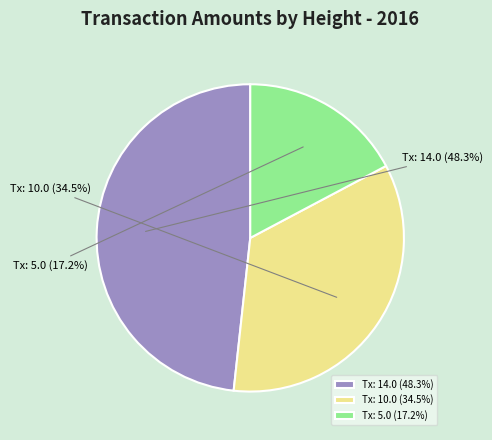

What is the smallest slice in the pie chart?

Height 275228 (Amount: 5.0)